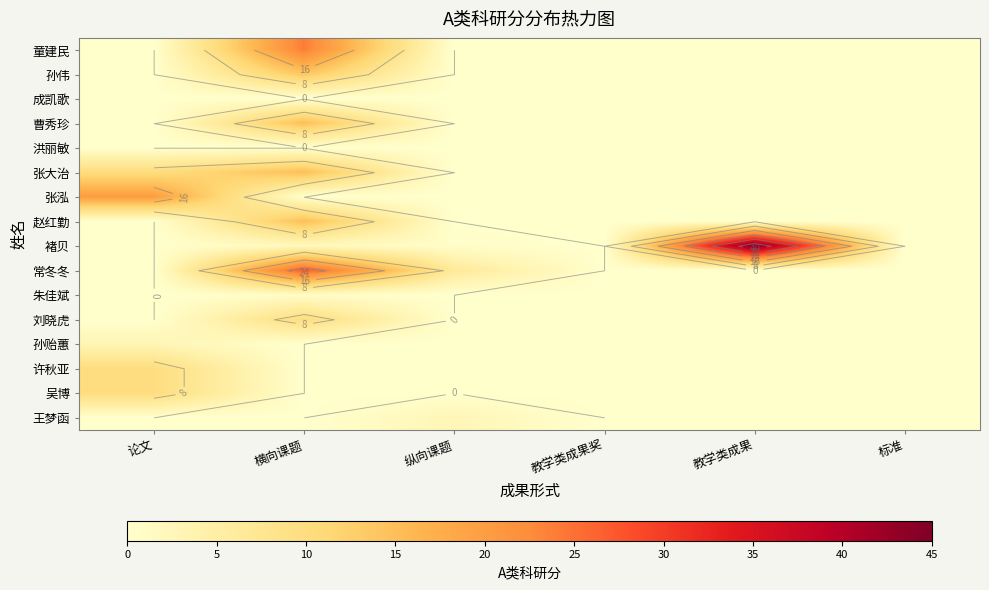

At how many categories does at least one series exceed 11?

3